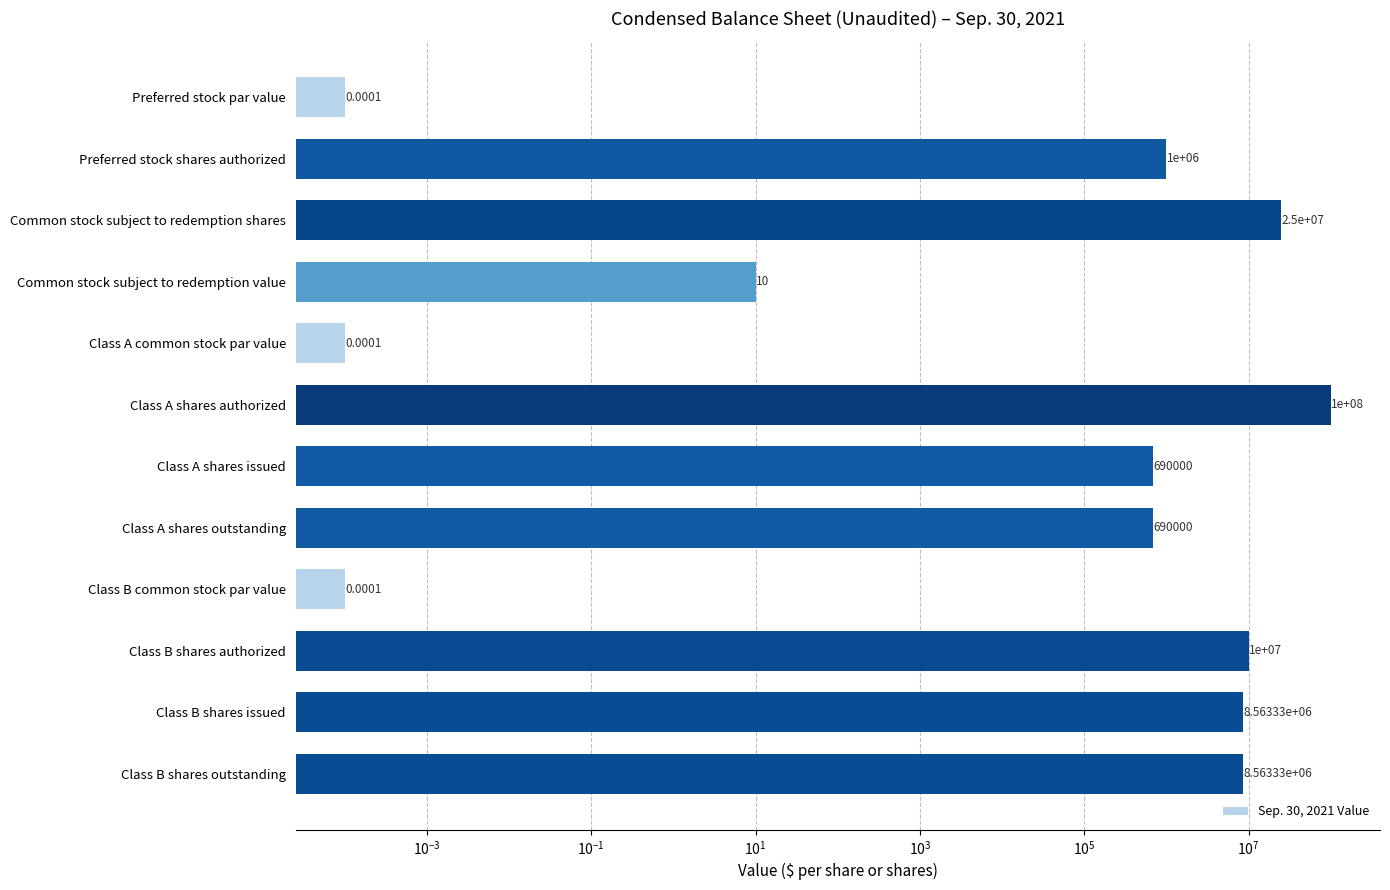

Is it true that the value at Common stock subject to redemption shares is 36735547.0?

False